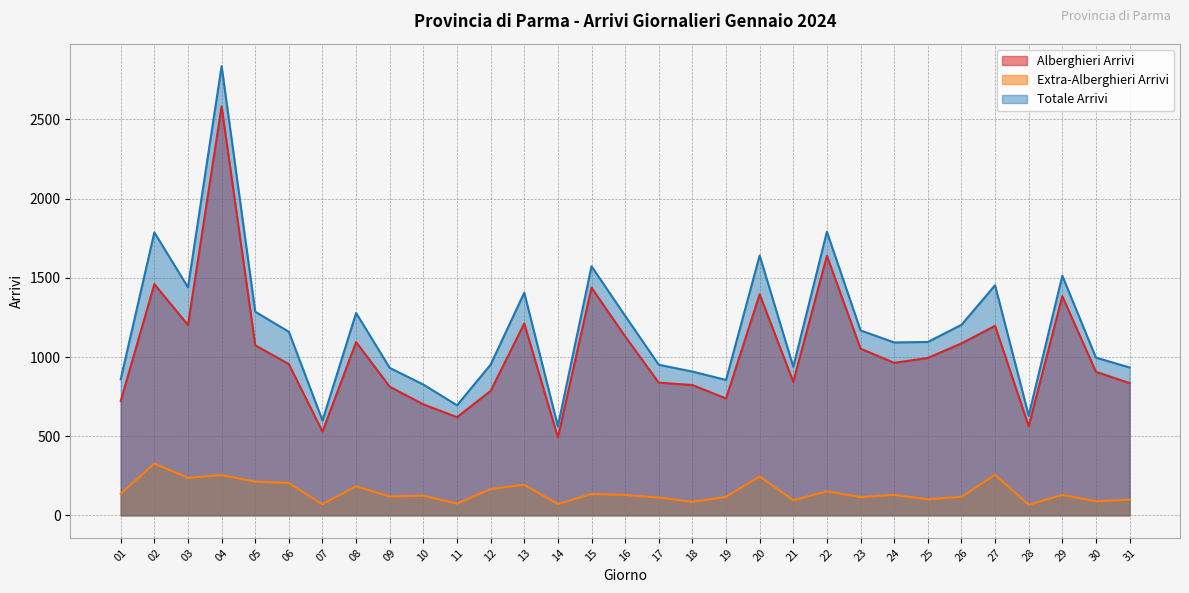

At which category does Alberghieri Arrivi reach its first local peak?

02